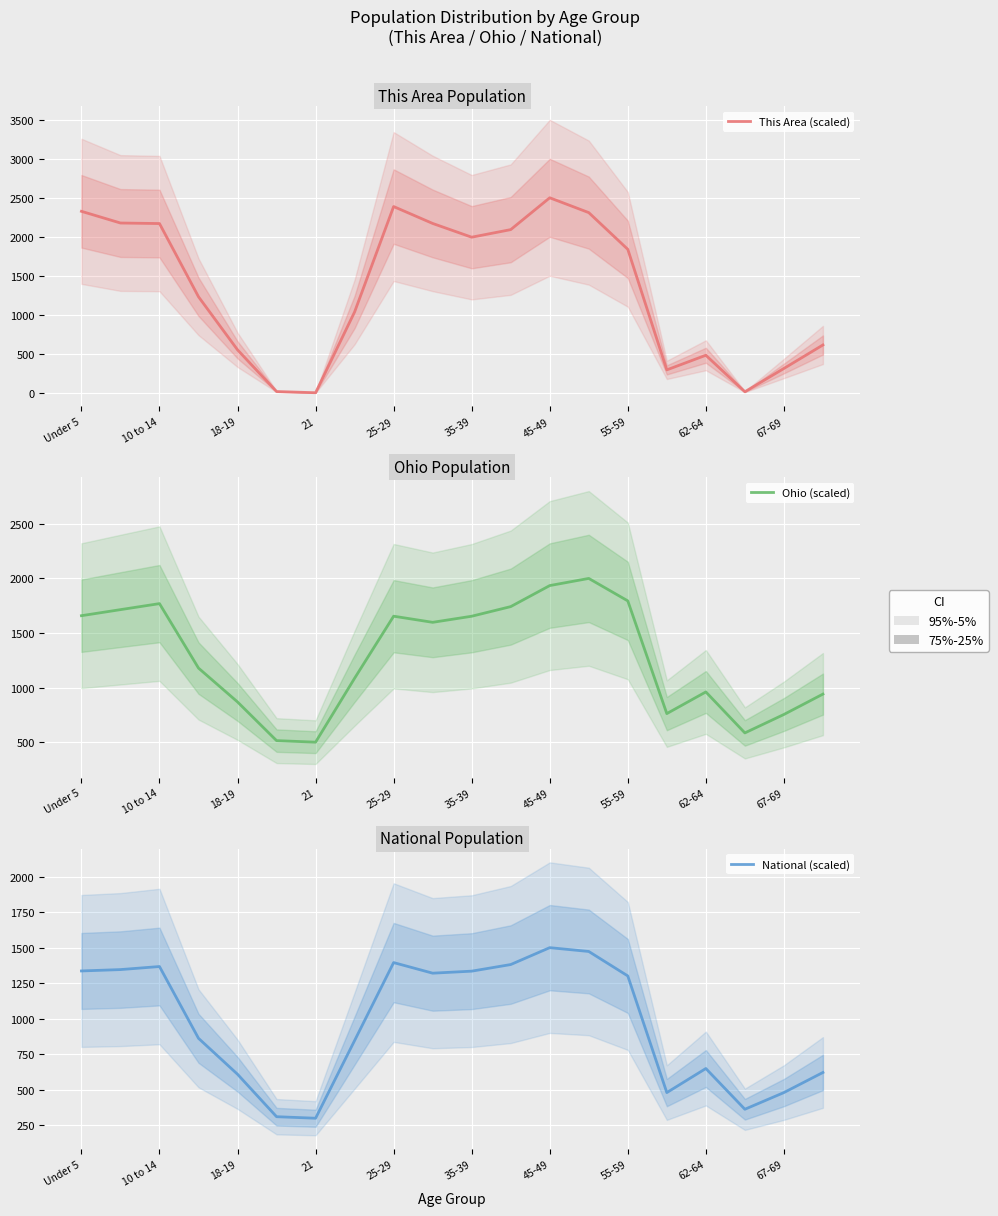

What position from the right is 12?

8